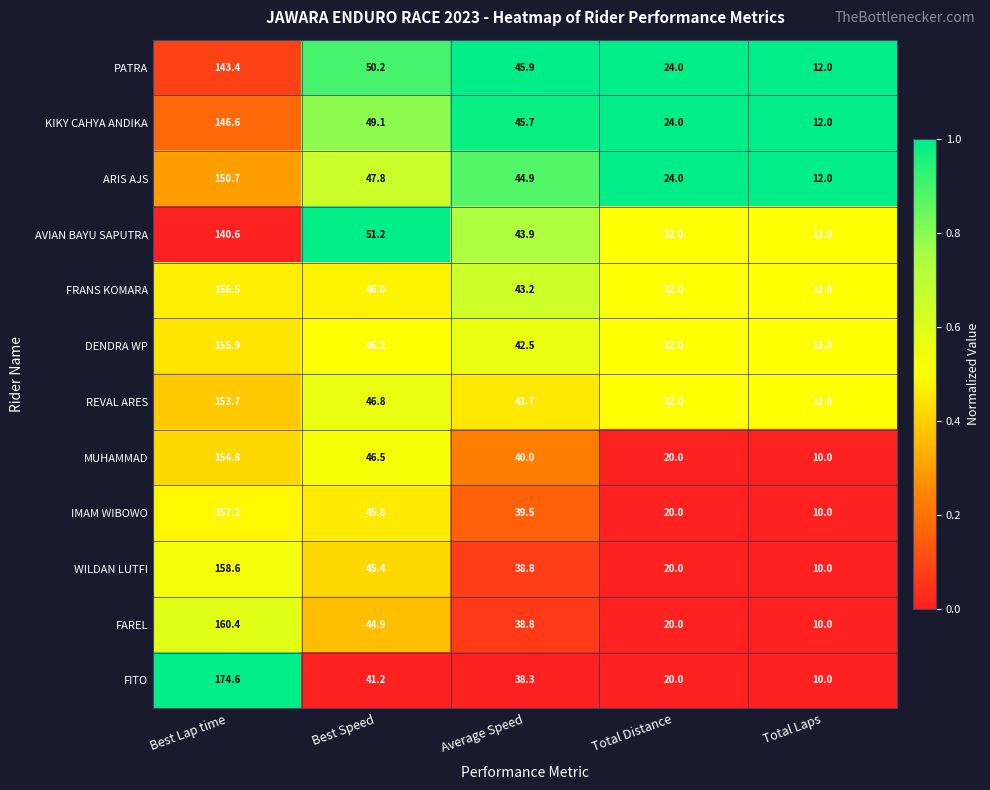

What is the greatest value displayed?

174.6